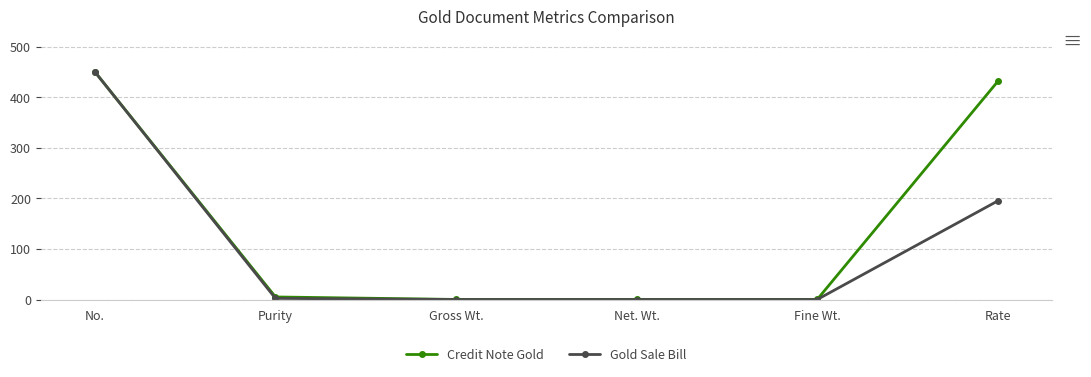

The value of Gold Sale Bill at Rate is 261.2. True or false?

False